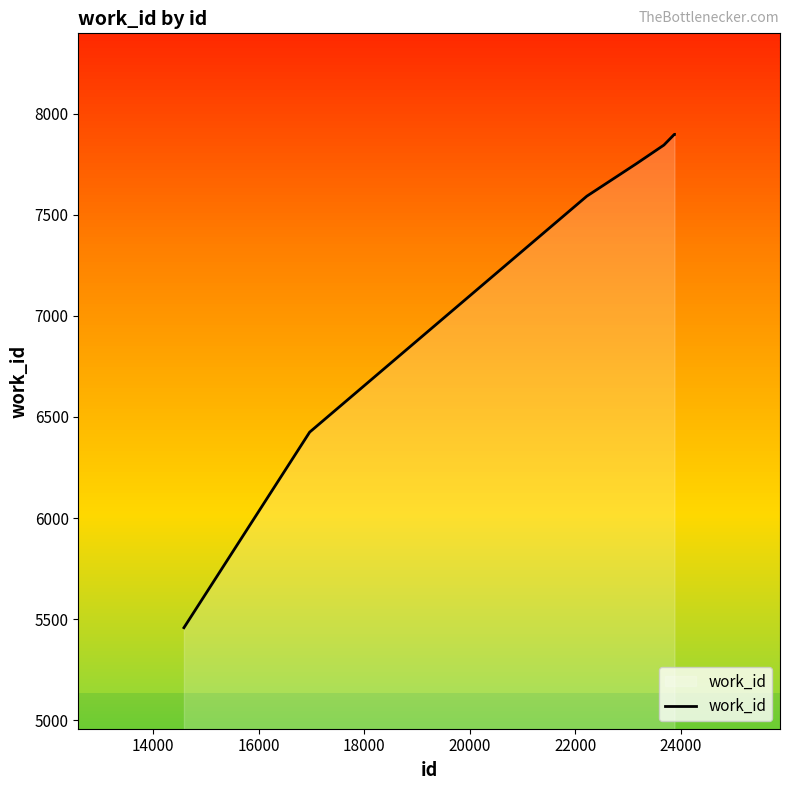

How many categories are shown in the chart?

7